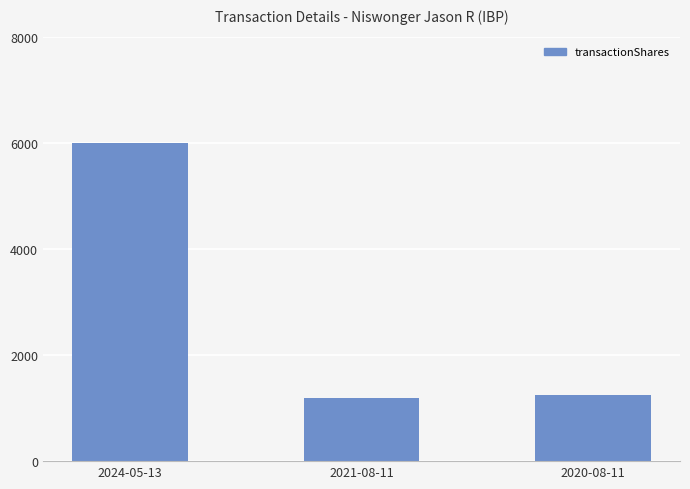

What is the value of the 3rd bar from the left?

1250